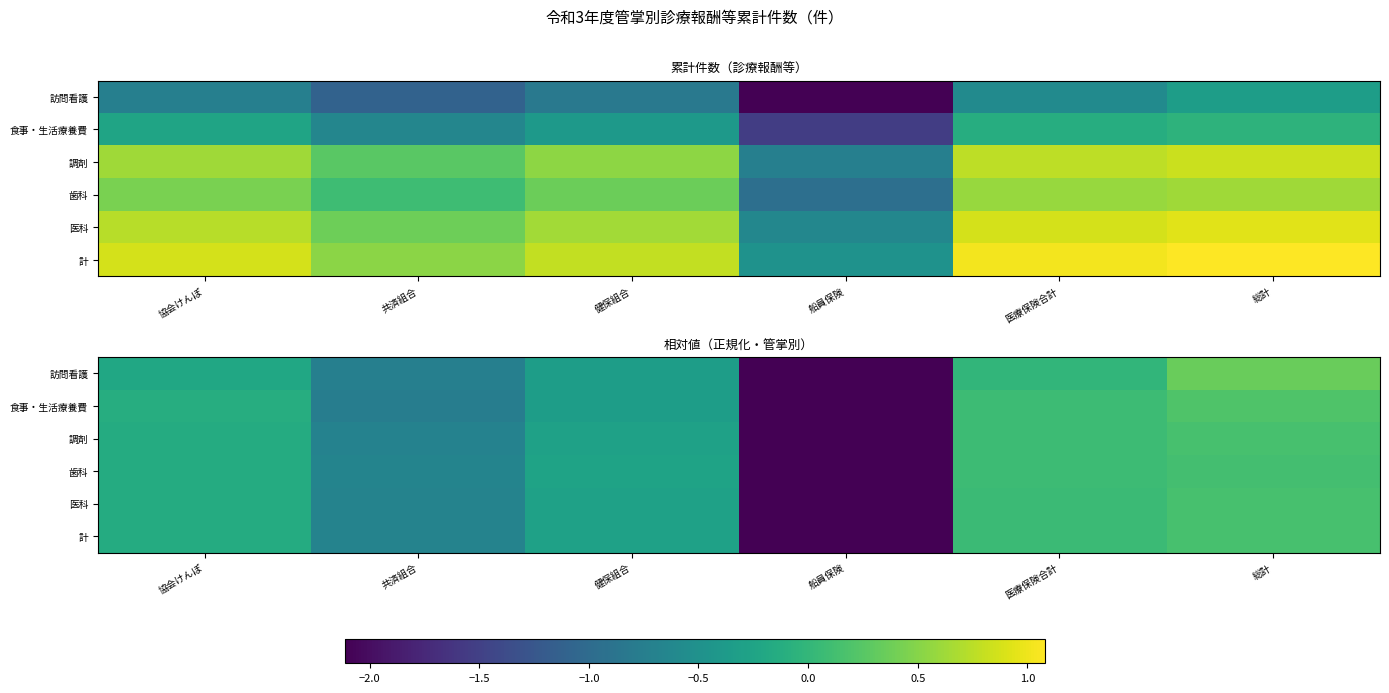

At which category does the chart reach its peak across all series?

総計